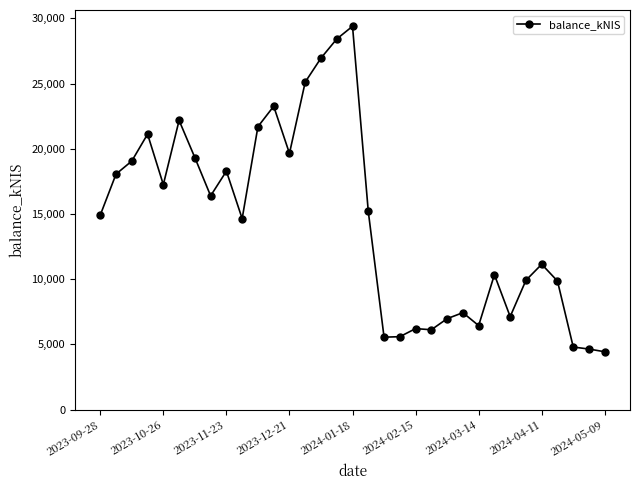

How many interior local peaks (higher than both neighbors) does the data have?

9